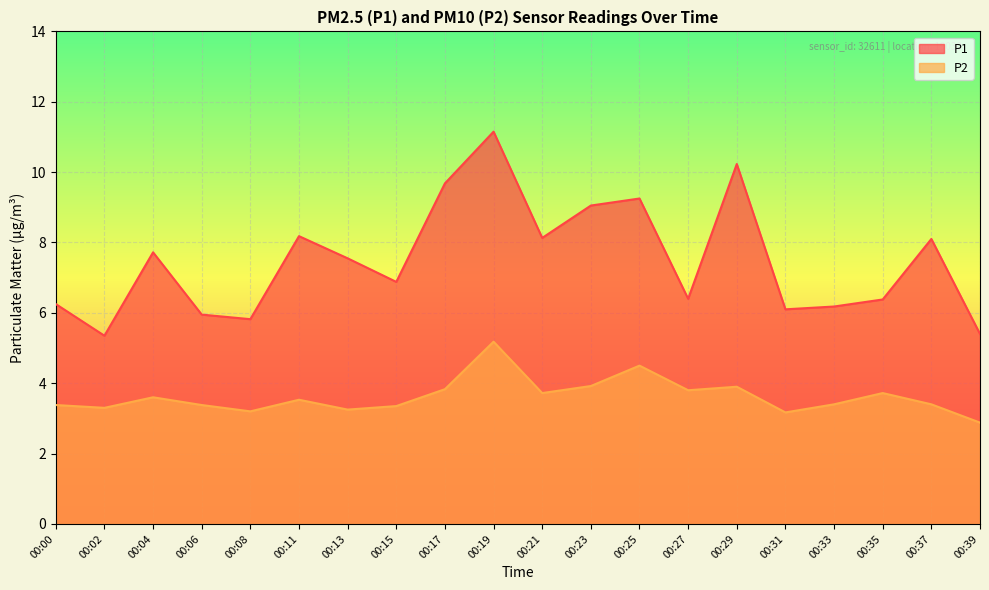

True or false: P1 and P2 cross at least once.

False